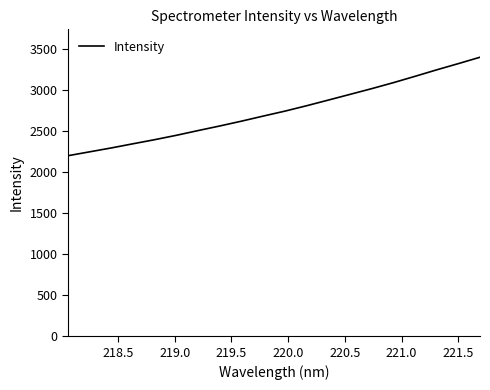

Does the chart have visible grid lines?

No